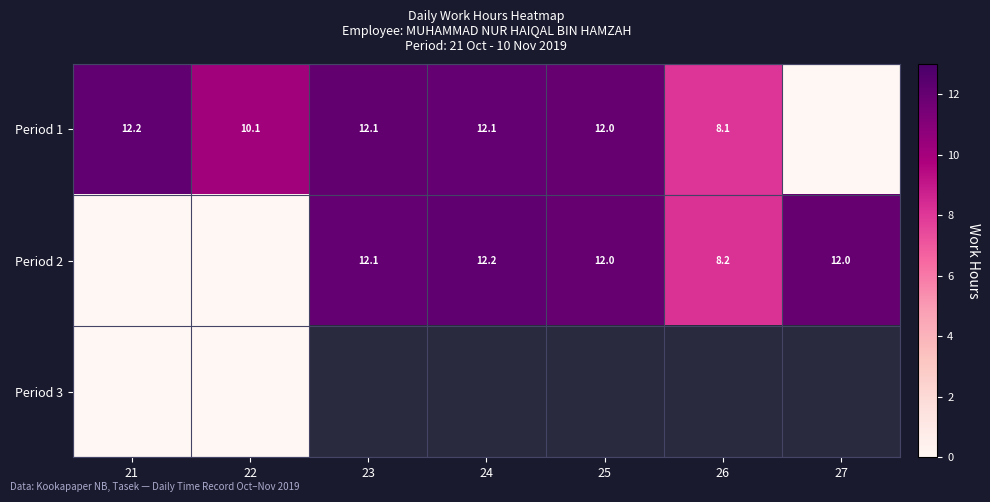

Is it true that Period 2 equals 0.0 at 22?

True